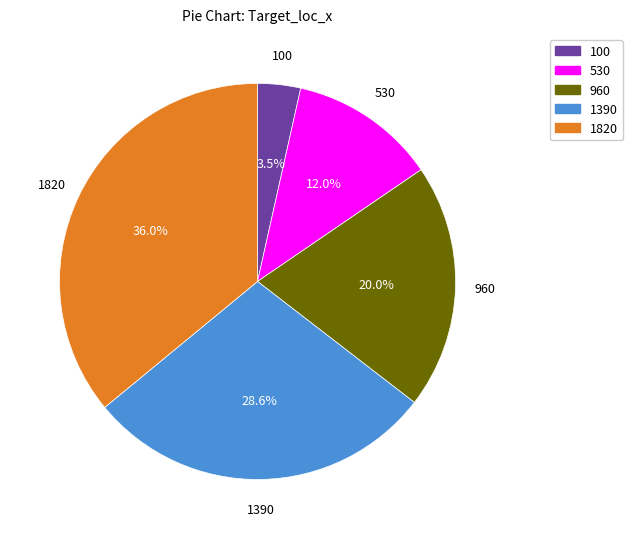

Is there a majority slice in this chart?

No